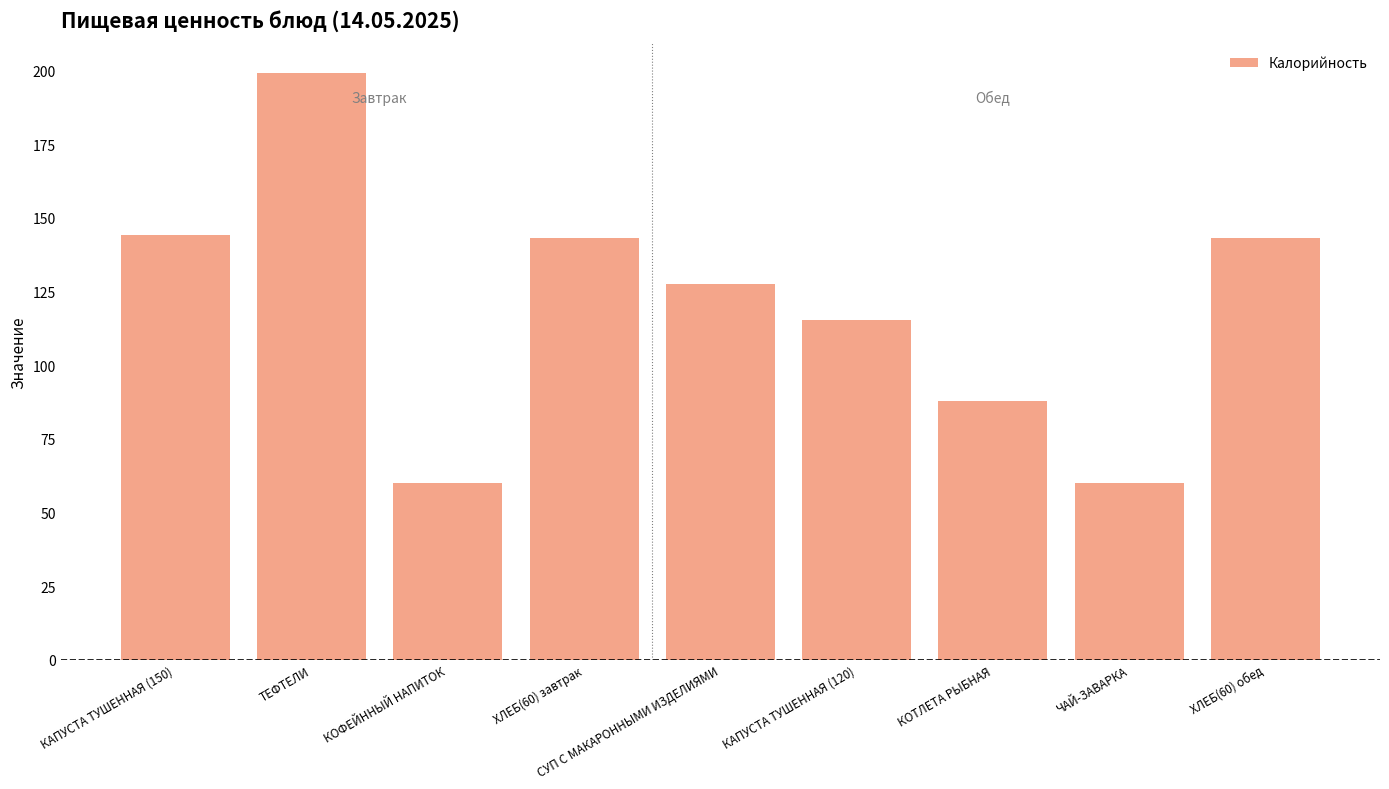

Is it true that the value at КАПУСТА ТУШЕННАЯ (120) is 201.3?

False